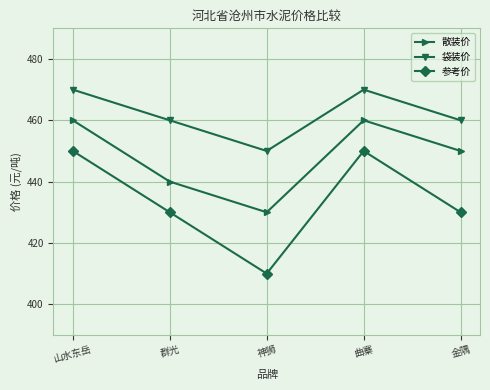

Is the value of 袋装价 at 神狮 greater than the value of 散装价 at 山水东岳?

No